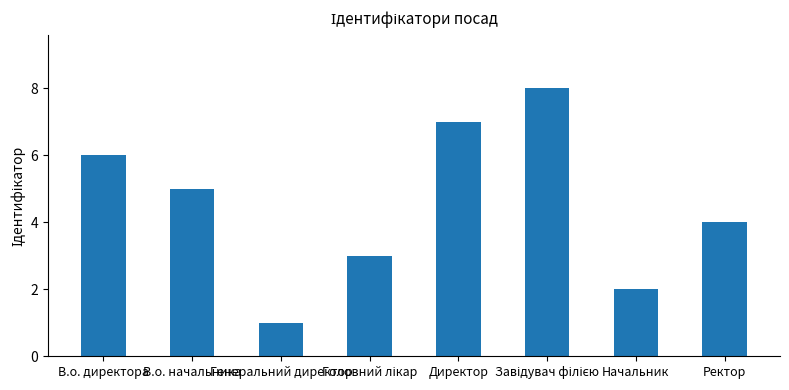

Which has a higher value, В.о. начальника or В.о. директора?

В.о. директора